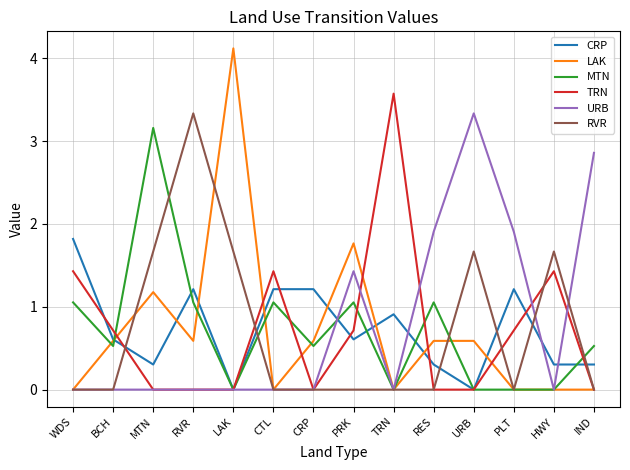

Is the value of RVR at LAK greater than the value of CRP at PLT?

Yes